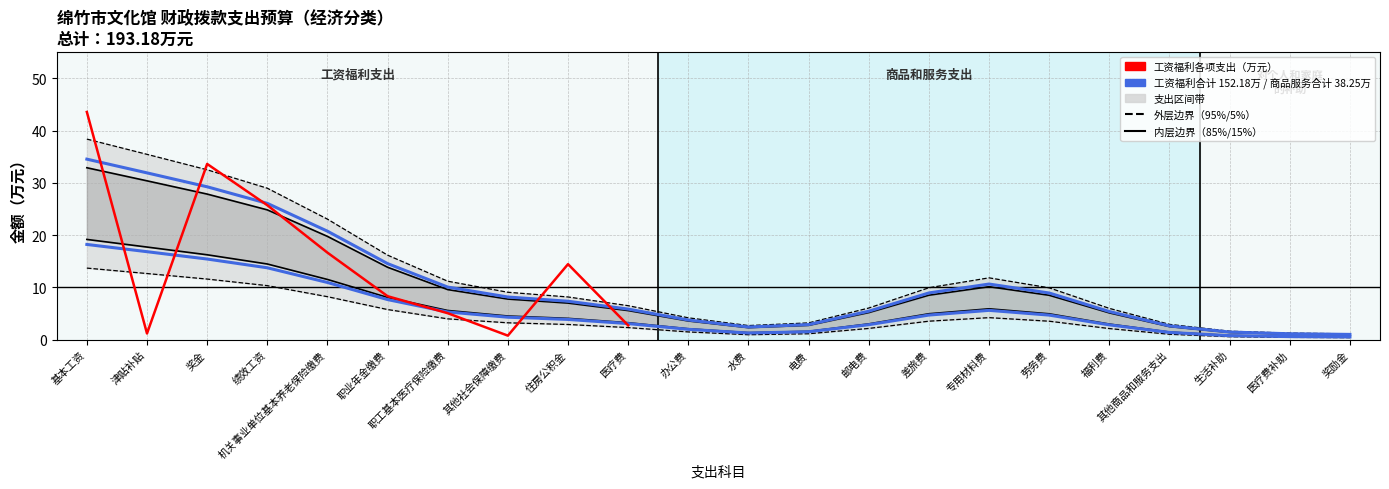

Which has a higher value, 医疗费 or 绩效工资?

绩效工资